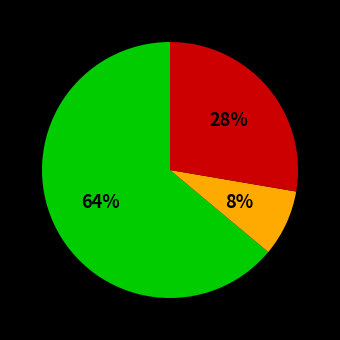

Is there a majority slice in this chart?

Yes